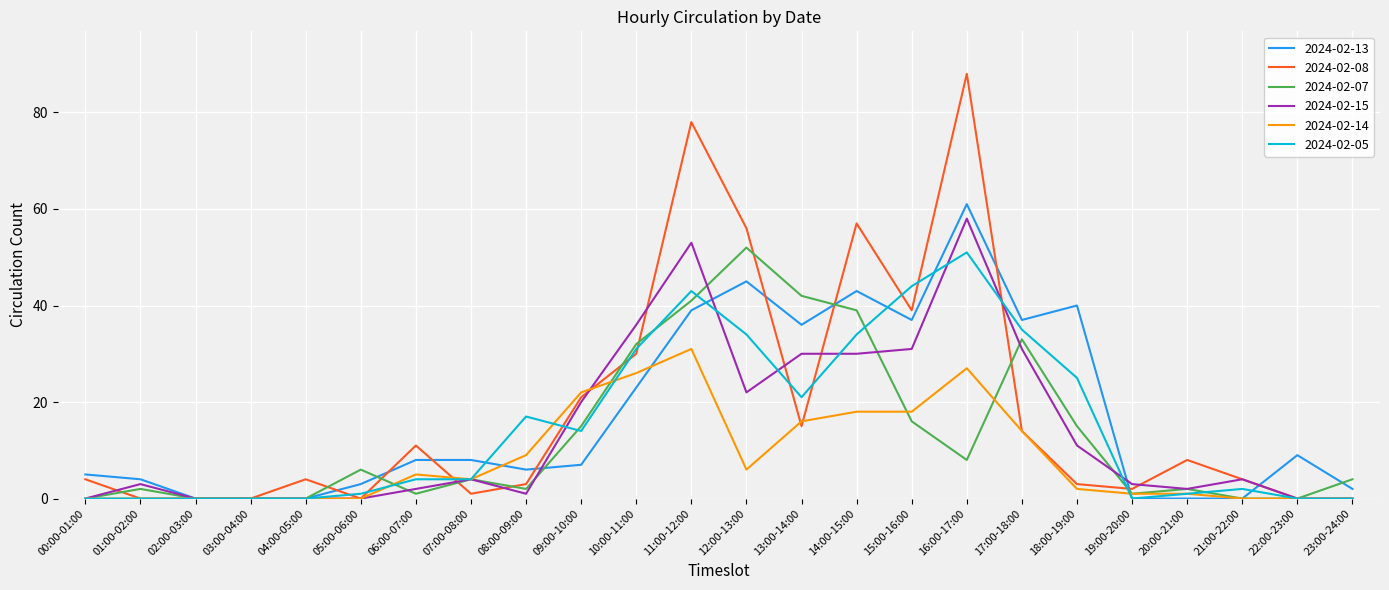

At which label does 2024-02-05 reach its peak?

16:00-17:00